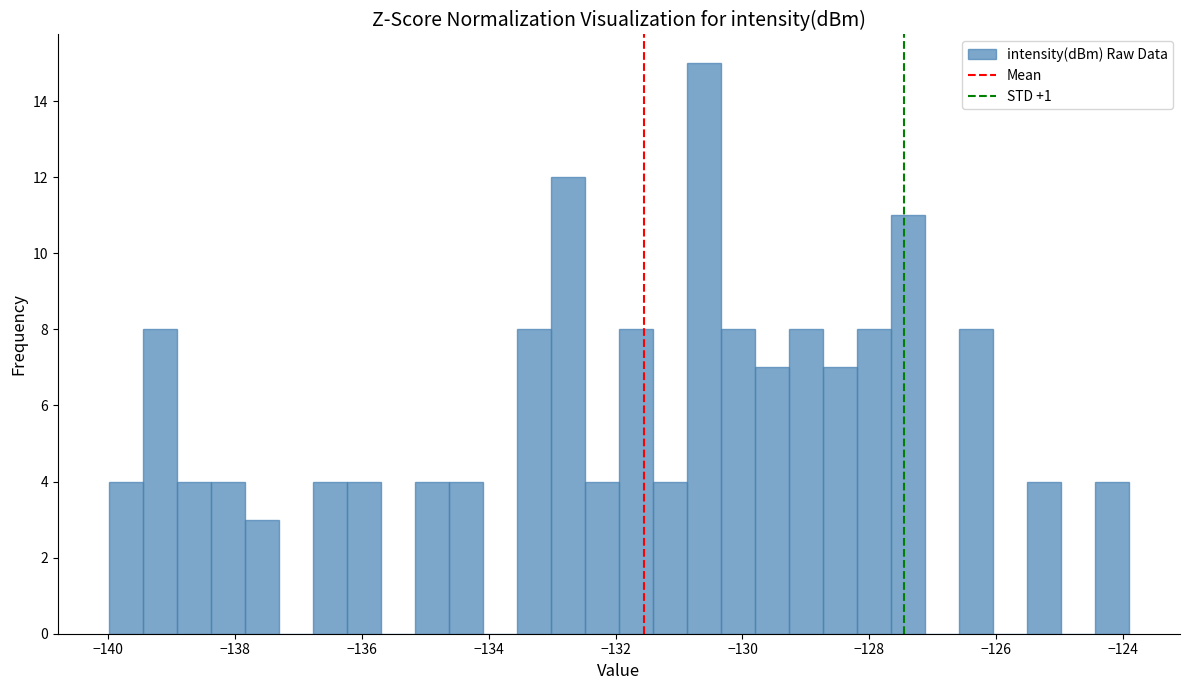

Read against the x-axis, roughly where is the centre of the tallest bar?

-130.6